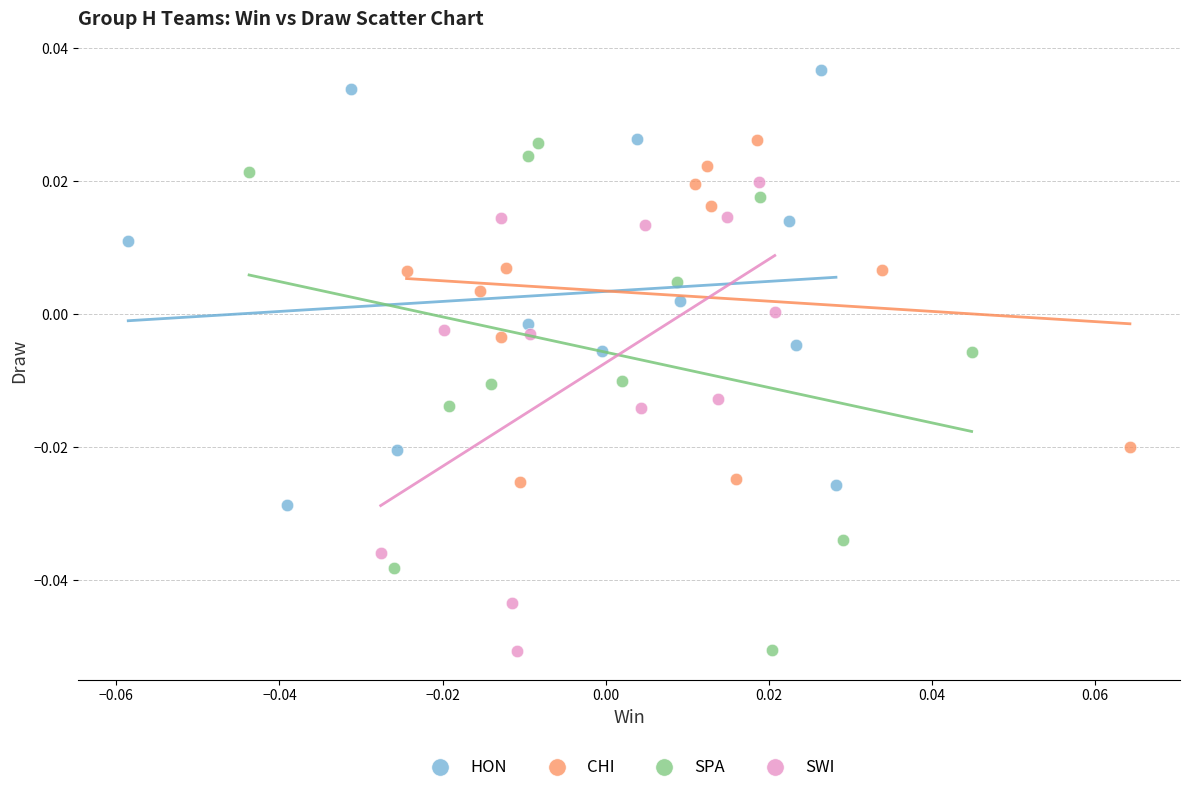

What are all the series names shown in the legend?

HON, CHI, SPA, SWI